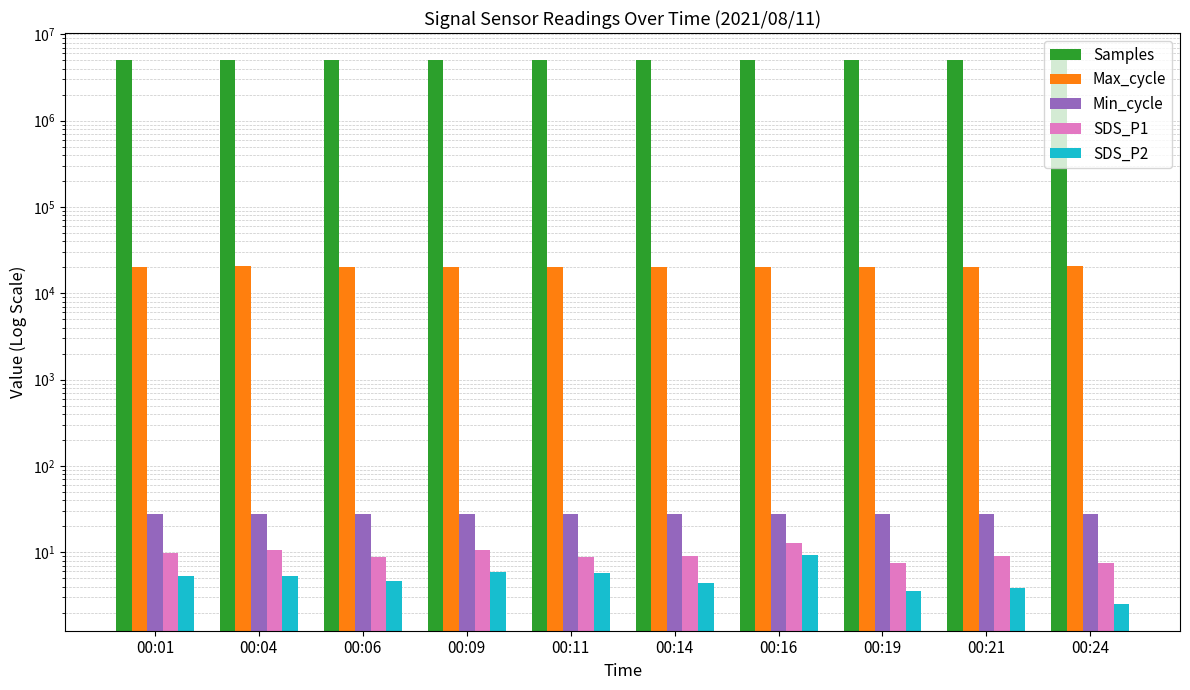

At which label is Min_cycle closest to 28?

00:01